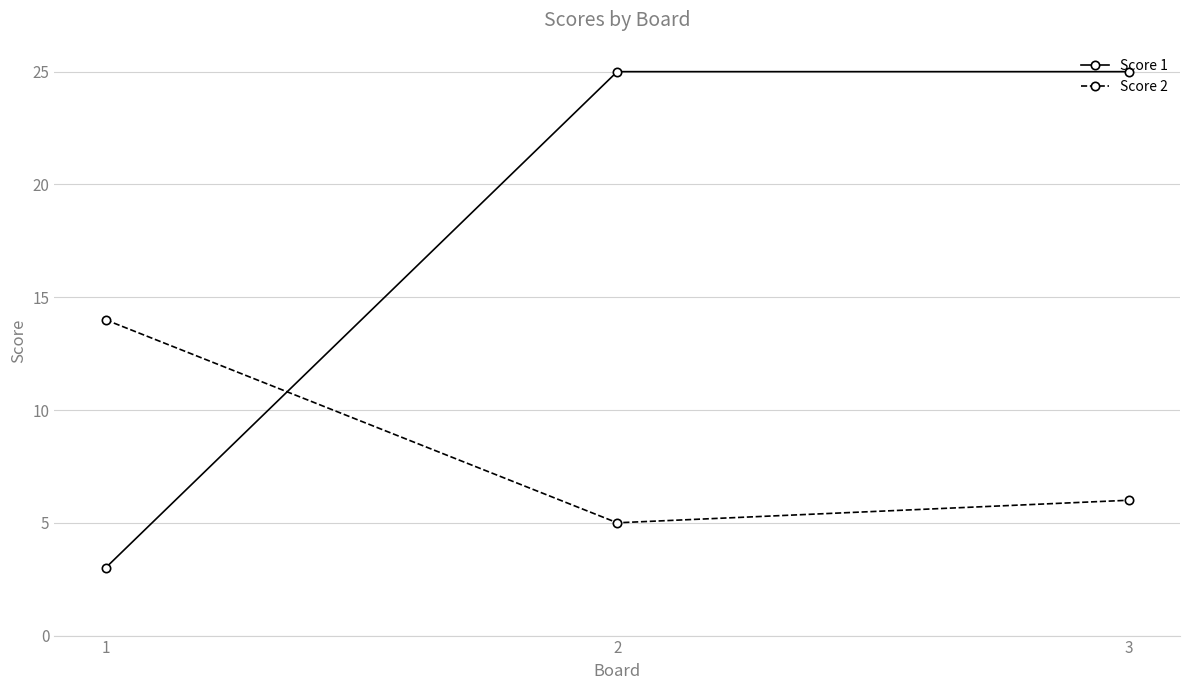

What is the maximum value shown in the chart?

25